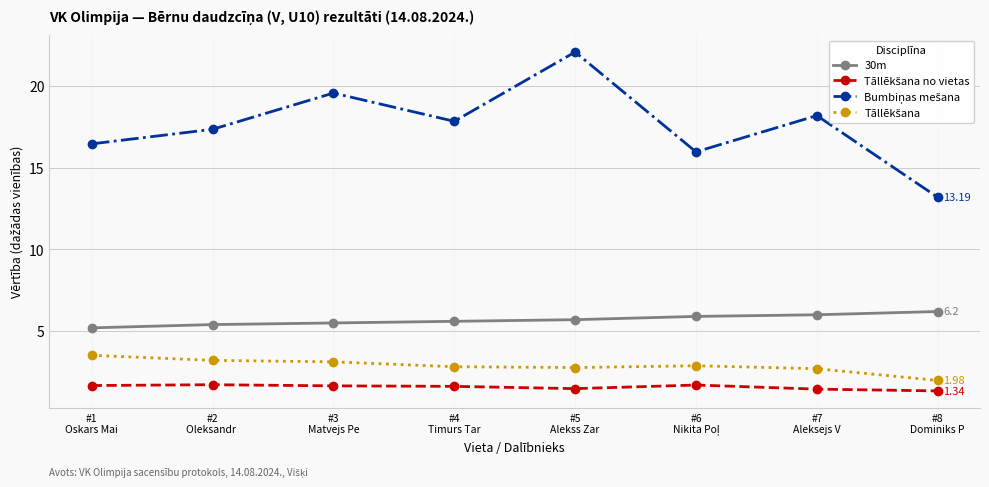

At how many categories does at least one series exceed 11?

8